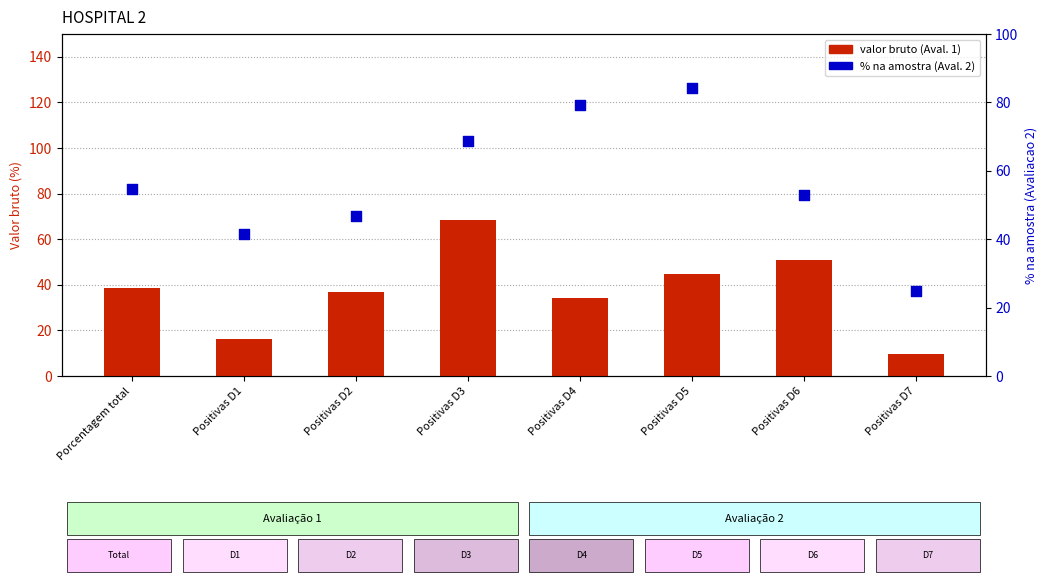

Which series reaches the maximum Y coordinate?

% na amostra (Aval. 2)